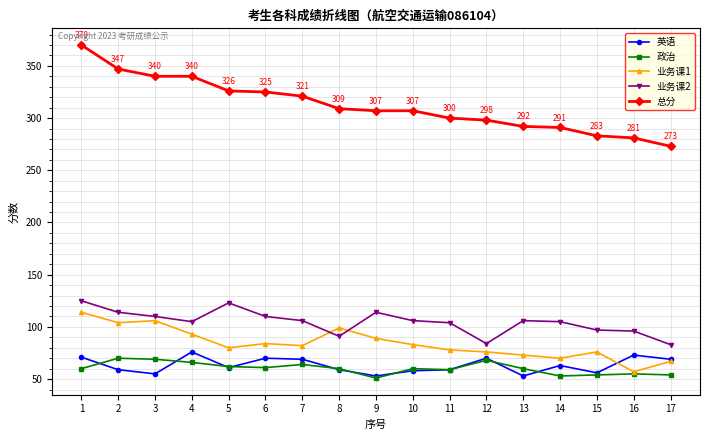

What is the maximum value shown in the chart?

370